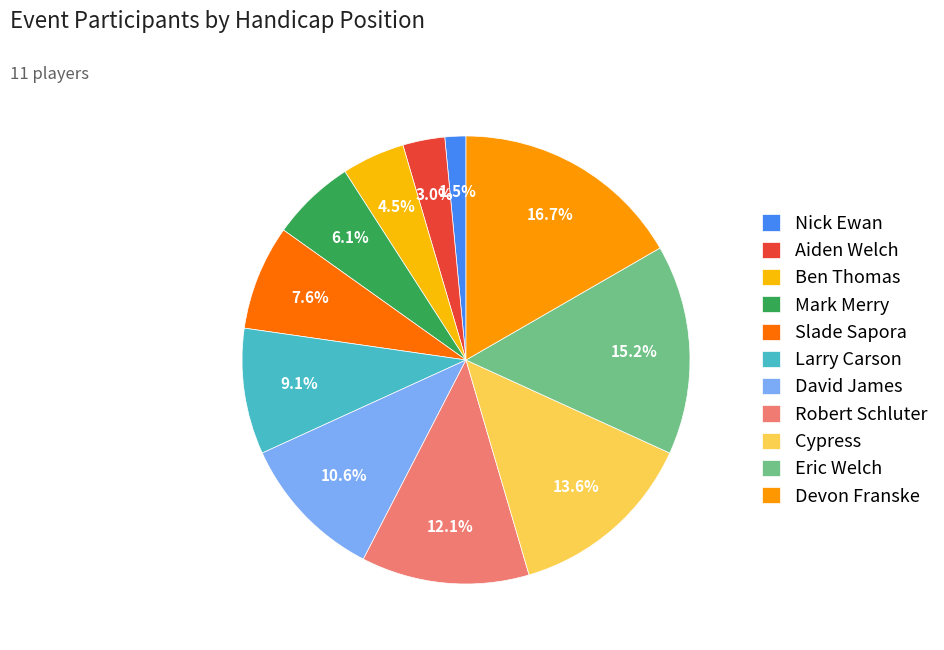

To the nearest percent, what is the average slice percentage?

9%